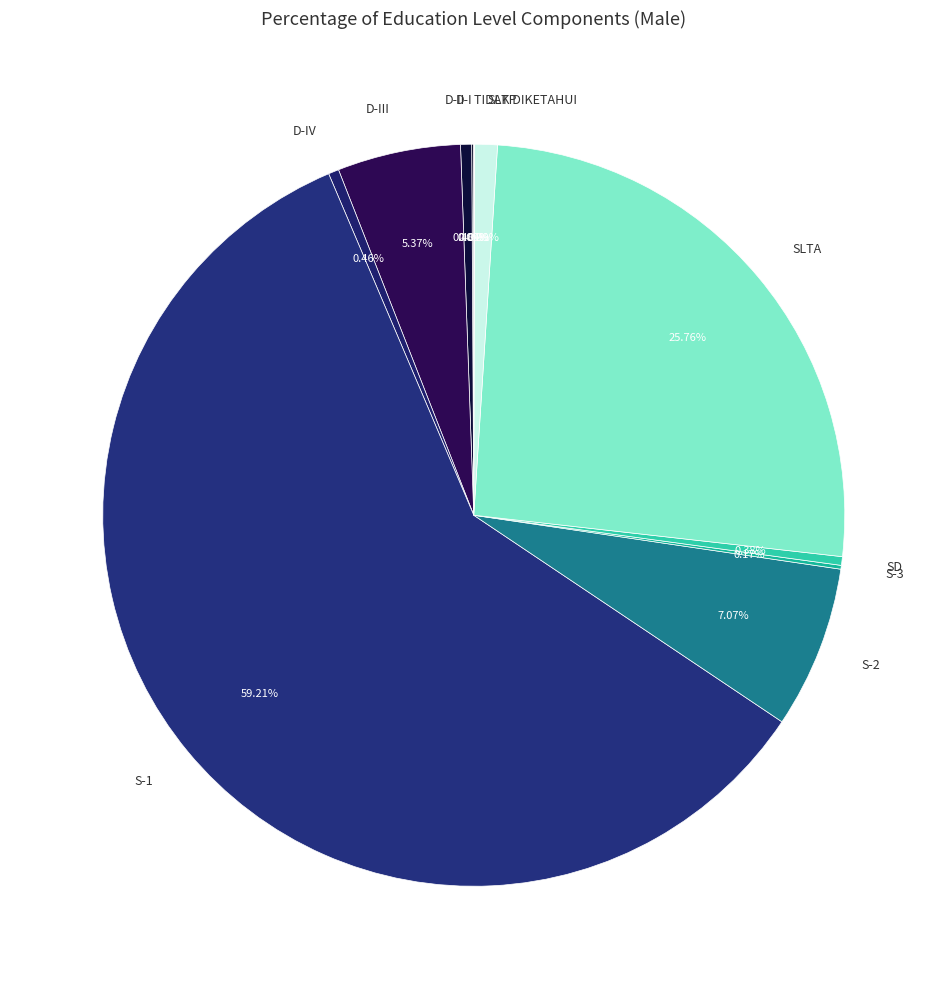

The S-2 slice represents 1% of the pie. True or false?

False